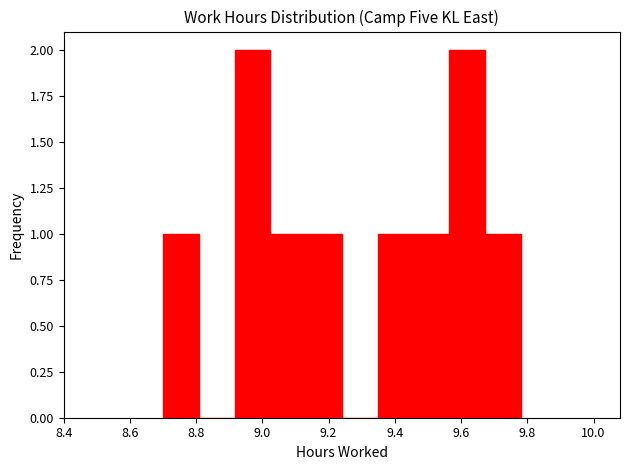

Reading left to right, transcribe this chart: for each bar, give the range it covers on the x-axis and its height. Neither the bar edges nor the heights are printed on the chart, so give them approximately, as read against the axes.

8.700 to 8.808: 1
8.808 to 8.916: 0
8.916 to 9.024: 2
9.024 to 9.132: 1
9.132 to 9.240: 1
9.240 to 9.348: 0
9.348 to 9.456: 1
9.456 to 9.564: 1
9.564 to 9.672: 2
9.672 to 9.780: 1